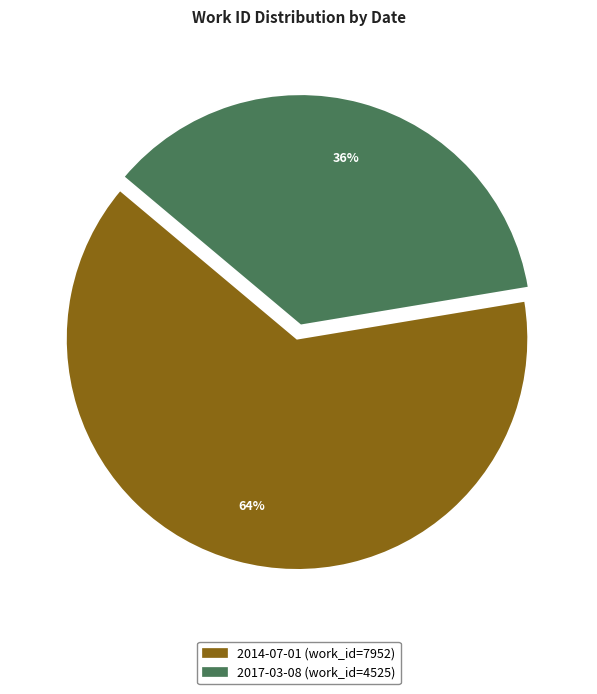

Which slice is the largest?

2014-07-01